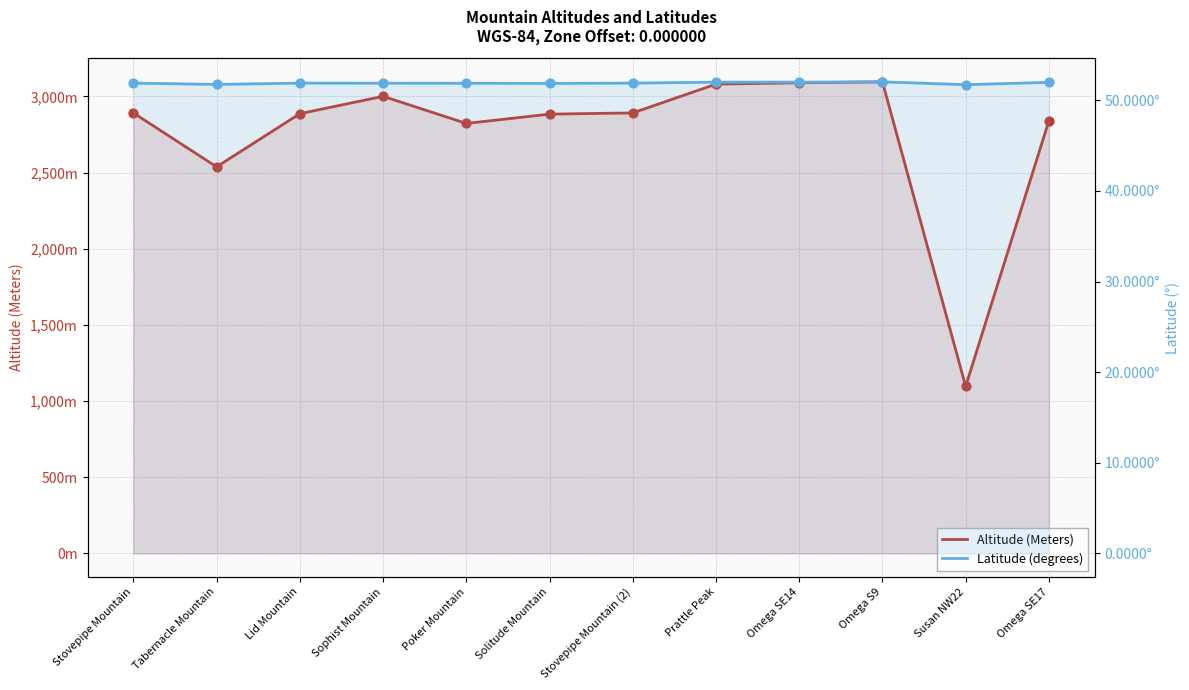

Is the value of Altitude (Meters) at Omega SE17 greater than the value of Latitude (degrees) at Tabernacle Mountain?

Yes